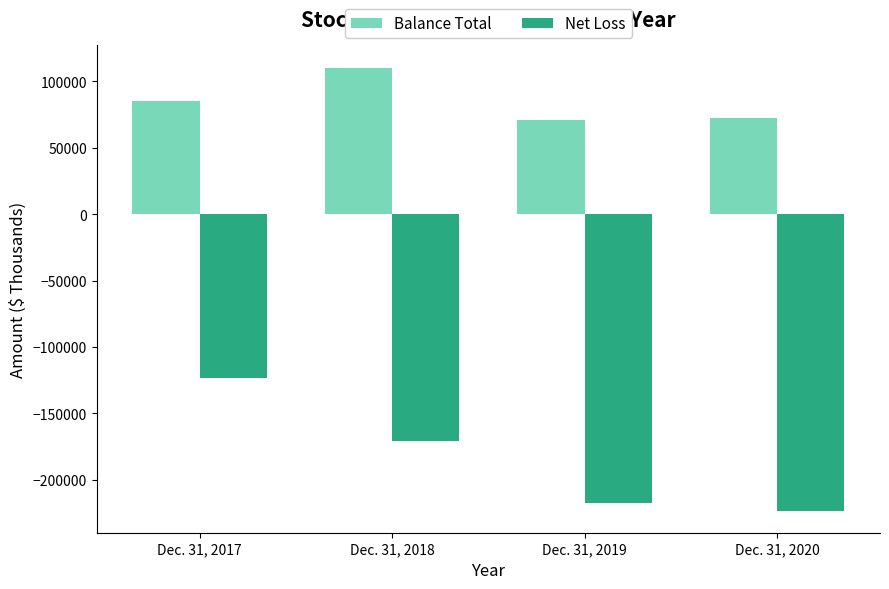

What are all the series names shown in the legend?

Balance Total, Net Loss